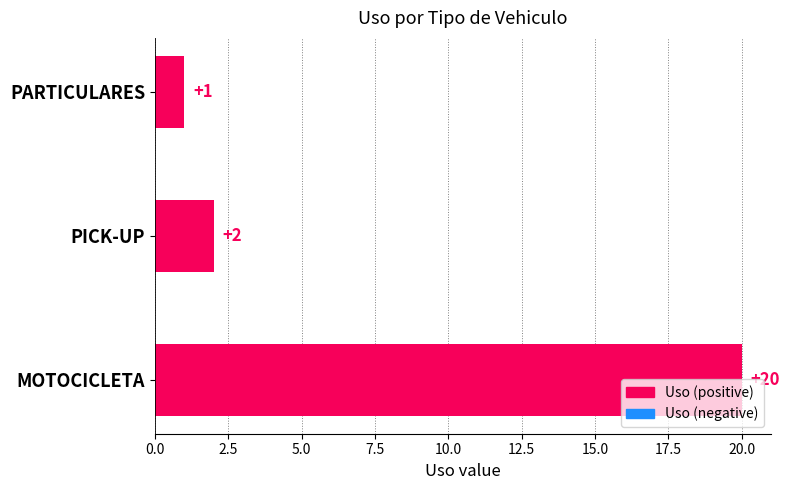

Rank the categories by value from lowest to highest.

PARTICULARES, PICK-UP, MOTOCICLETA